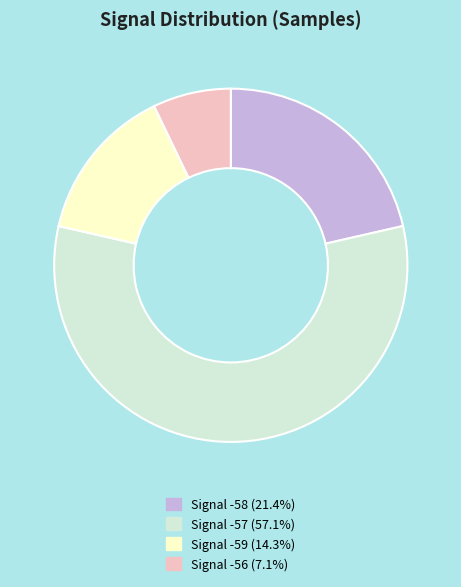

Combined, do Signal -59 (14.3%) and Signal -57 (57.1%) account for over 50%?

Yes